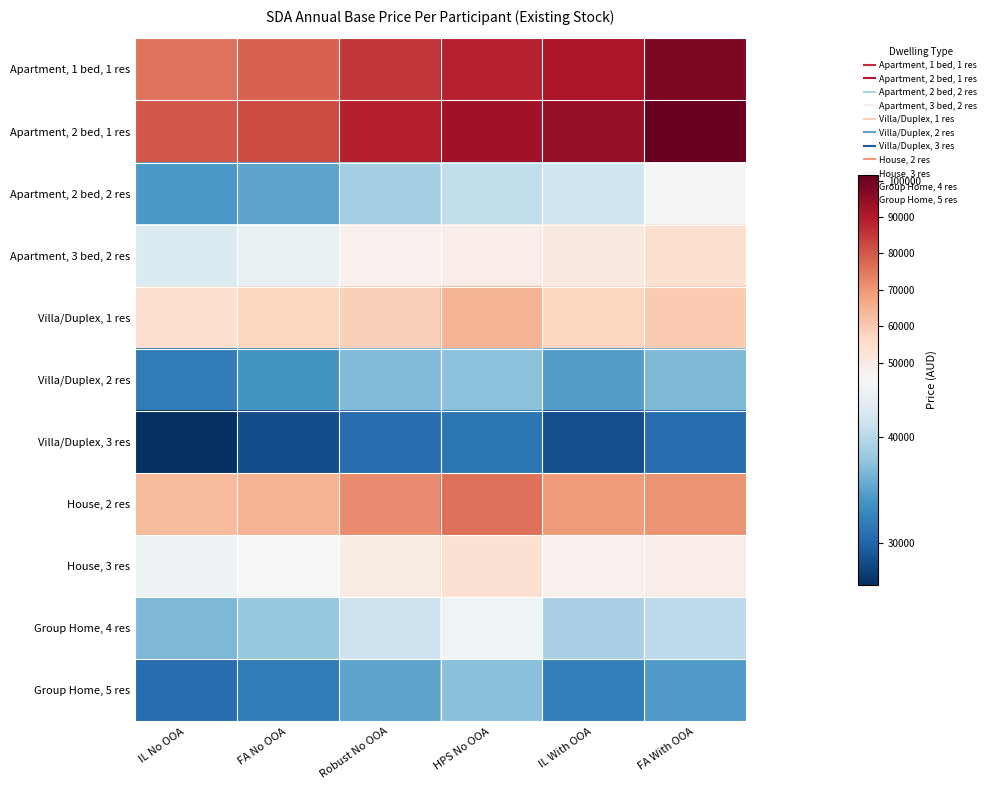

Reading right to left, list all the values displayed in this chart.

Apartment, 1 bed, 1 res: FA With OOA=97858	IL With OOA=91049	HPS No OOA=88678	Robust No OOA=85190	FA No OOA=78381	IL No OOA=76010
Apartment, 2 bed, 1 res: FA With OOA=101515	IL With OOA=94470	HPS No OOA=92710	Robust No OOA=88846	FA No OOA=81802	IL No OOA=80041
Apartment, 2 bed, 2 res: FA With OOA=45059	IL With OOA=41497	HPS No OOA=40661	Robust No OOA=38725	FA No OOA=35163	IL No OOA=34327
Apartment, 3 bed, 2 res: FA With OOA=54166	IL With OOA=50279	HPS No OOA=49057	Robust No OOA=47831	FA No OOA=43945	IL No OOA=42723
Villa/Duplex, 1 res: FA With OOA=60154	IL With OOA=57366	HPS No OOA=64613	Robust No OOA=58811	FA No OOA=57611	IL No OOA=54984
Villa/Duplex, 2 res: FA With OOA=36705	IL With OOA=34549	HPS No OOA=37415	Robust No OOA=36888	FA No OOA=33744	IL No OOA=31835
Villa/Duplex, 3 res: FA With OOA=30855	IL With OOA=28405	HPS No OOA=31389	Robust No OOA=30603	FA No OOA=28196	IL No OOA=26027
House, 2 res: FA With OOA=70796	IL With OOA=69356	HPS No OOA=76339	Robust No OOA=71966	FA No OOA=64955	IL No OOA=63291
House, 3 res: FA With OOA=48980	IL With OOA=47806	HPS No OOA=53855	Robust No OOA=49321	FA No OOA=45636	IL No OOA=44395
Group Home, 4 res: FA With OOA=40258	IL With OOA=39137	HPS No OOA=44523	Robust No OOA=41393	FA No OOA=38081	IL No OOA=36700
Group Home, 5 res: FA With OOA=34364	IL With OOA=32209	HPS No OOA=37238	Robust No OOA=35199	FA No OOA=31857	IL No OOA=30606